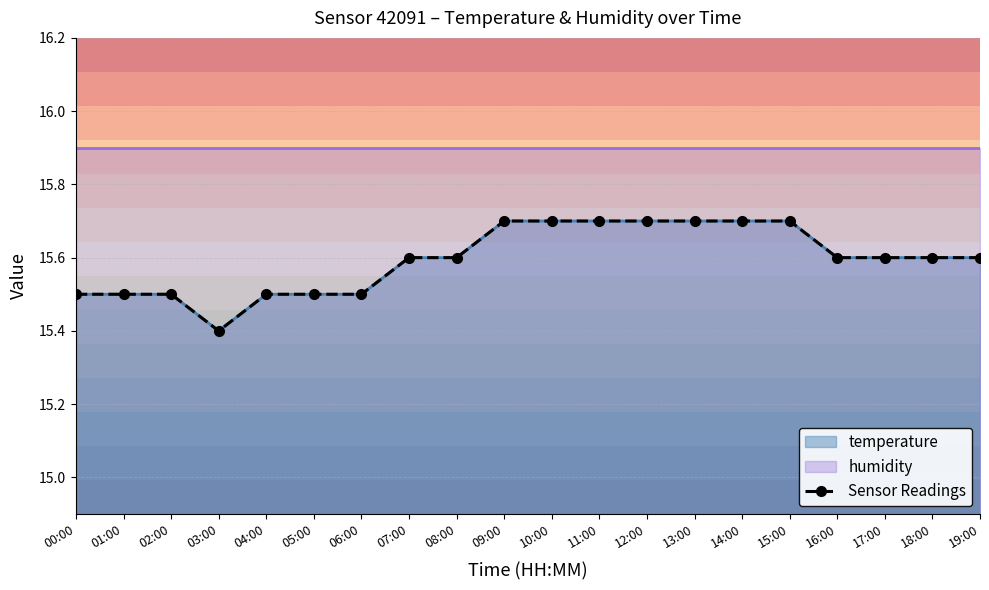

Reading left to right, what are all the values shown in this chart?

00:00=15.5	01:00=15.5	02:00=15.5	03:00=15.4	04:00=15.5	05:00=15.5	06:00=15.5	07:00=15.6	08:00=15.6	09:00=15.7	10:00=15.7	11:00=15.7	12:00=15.7	13:00=15.7	14:00=15.7	15:00=15.7	16:00=15.6	17:00=15.6	18:00=15.6	19:00=15.6